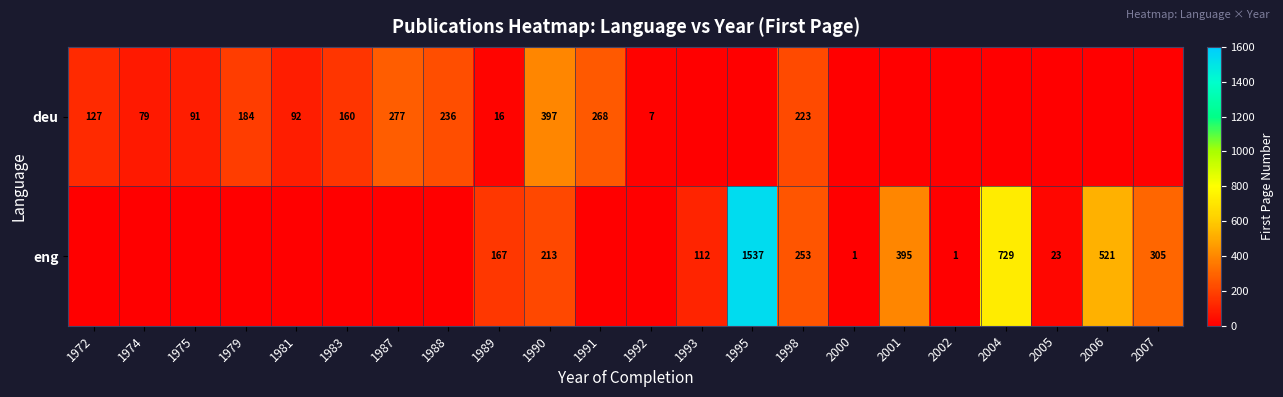

What is the total value across all series at 2006?

521